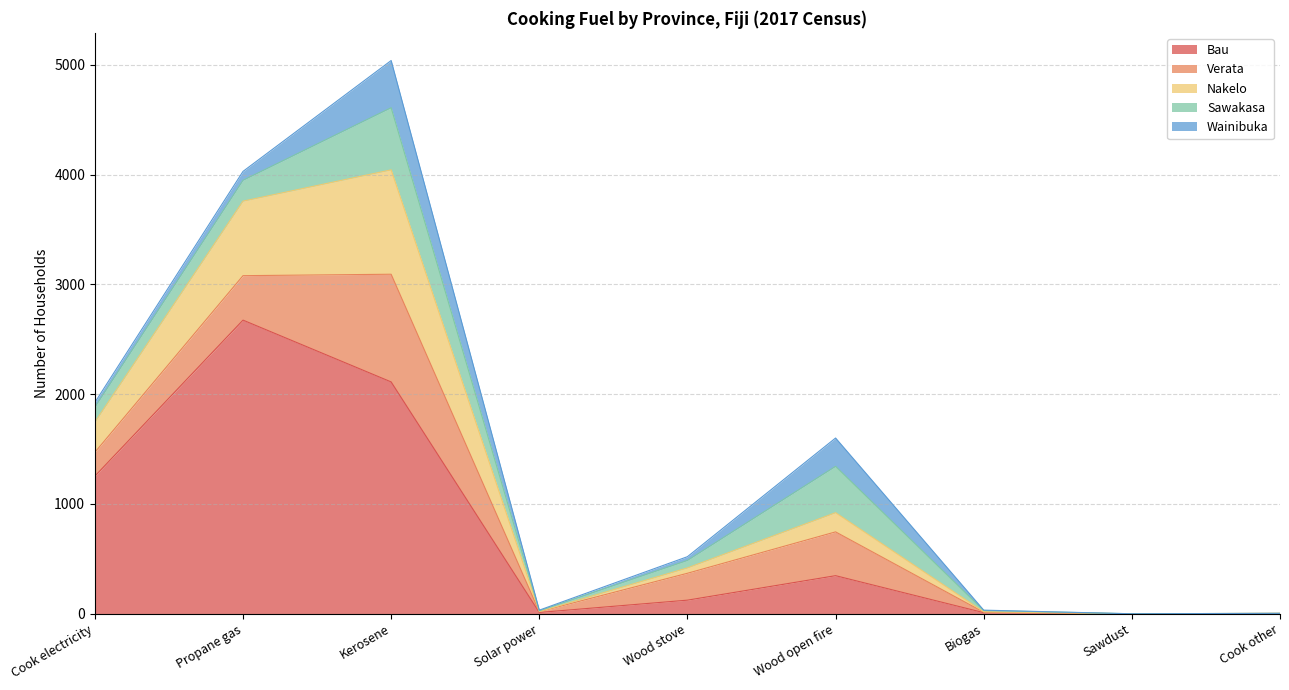

Between Wood stove and Cook other, which is larger?

Wood stove